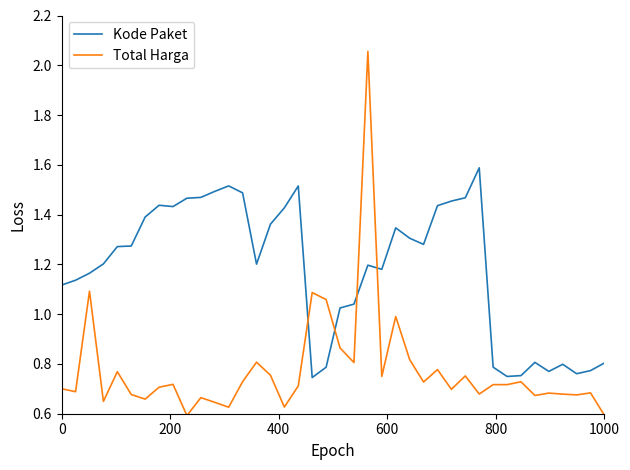

Which series has the largest total across all categories?

Kode Paket